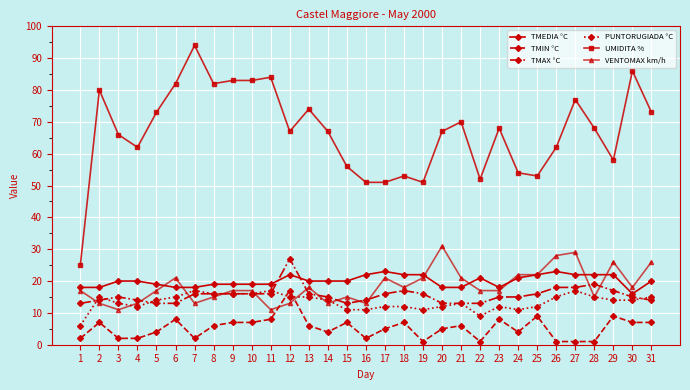

True or false: TMEDIA °C and UMIDITA % cross at least once.

False